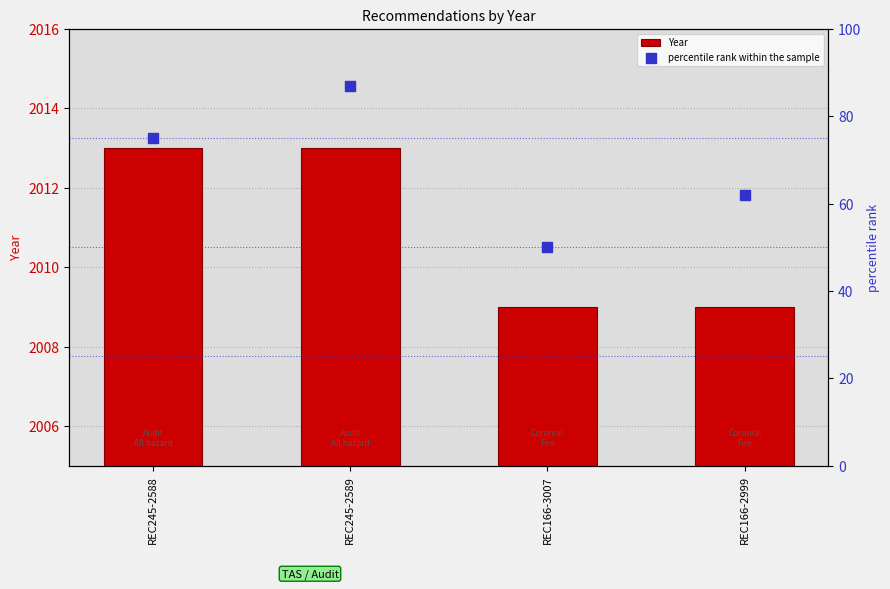

Is the value of Year at REC166-3007 greater than the value of percentile rank within the sample at REC245-2589?

Yes